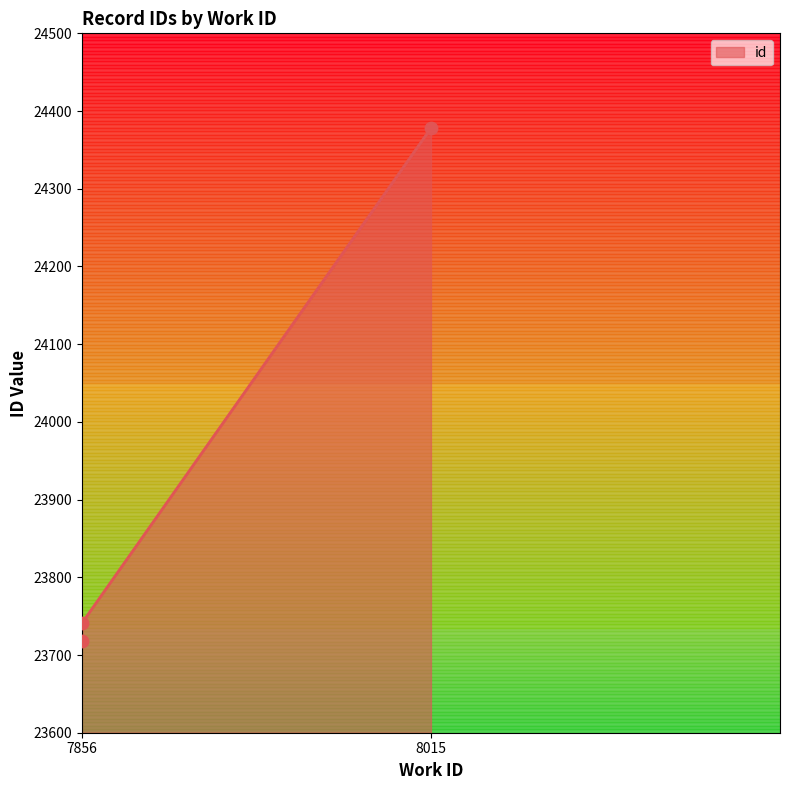

Approximately how many times larger is the value at 8015 compared to 7856?

1.0